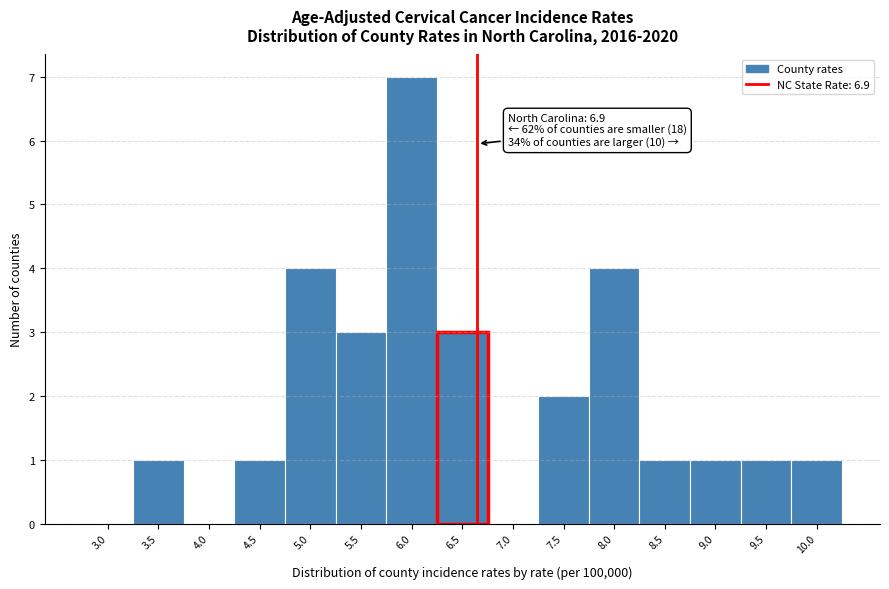

Reading left to right, transcribe all the data shown in this chart.

3.0=0	3.5=1	4.0=0	4.5=1	5.0=4	5.5=3	6.0=7	6.5=3	7.0=0	7.5=2	8.0=4	8.5=1	9.0=1	9.5=1	10.0=1